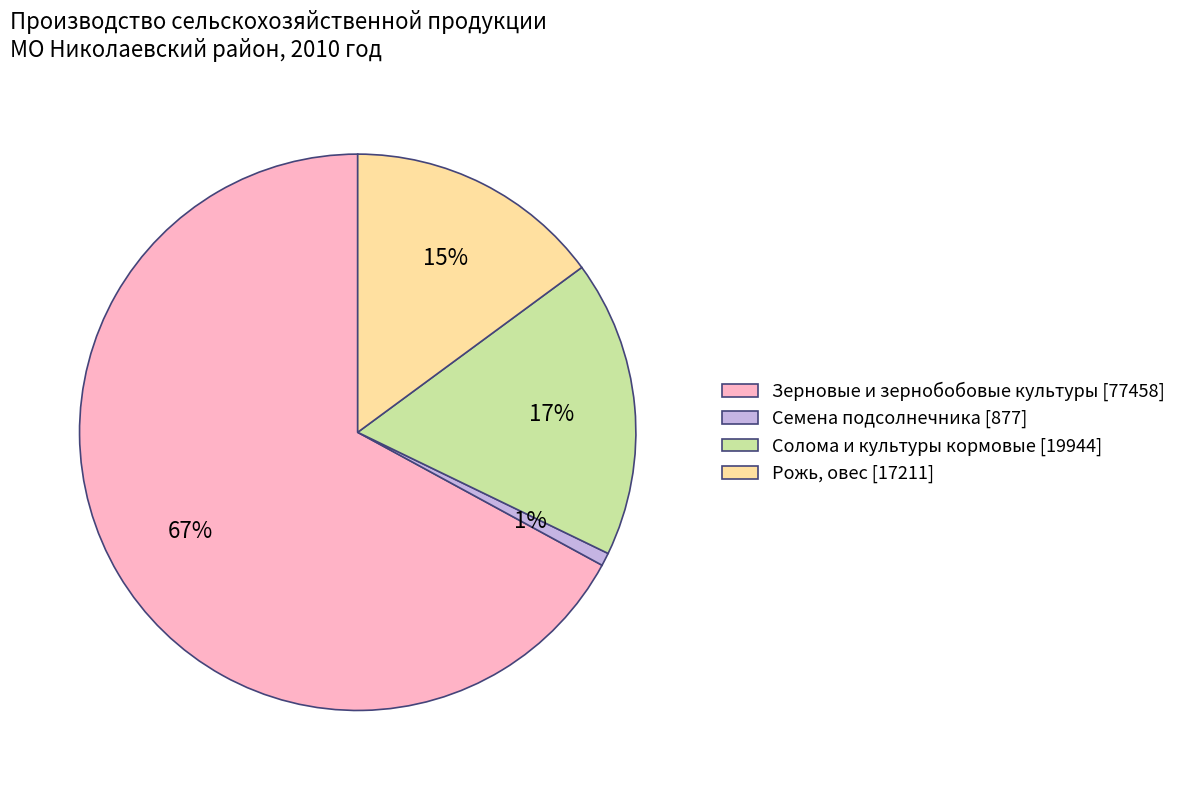

Is it true that Семена подсолнечника is 11% of the pie?

False